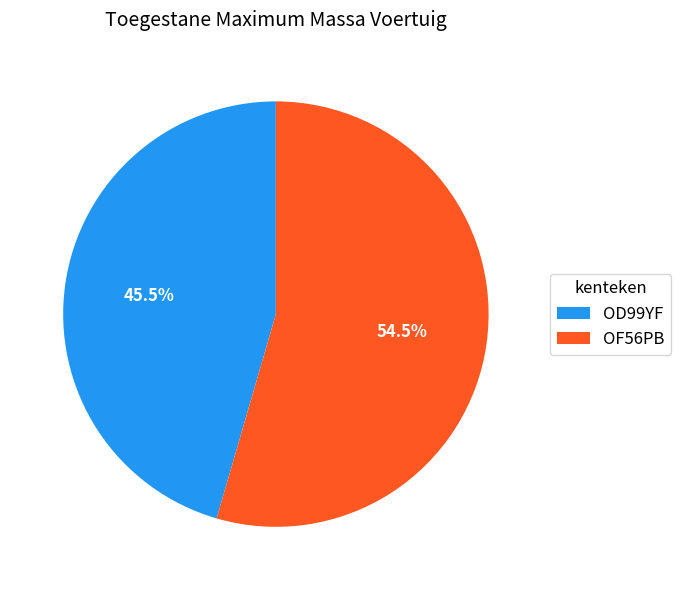

Rank the categories by value from lowest to highest.

OD99YF, OF56PB